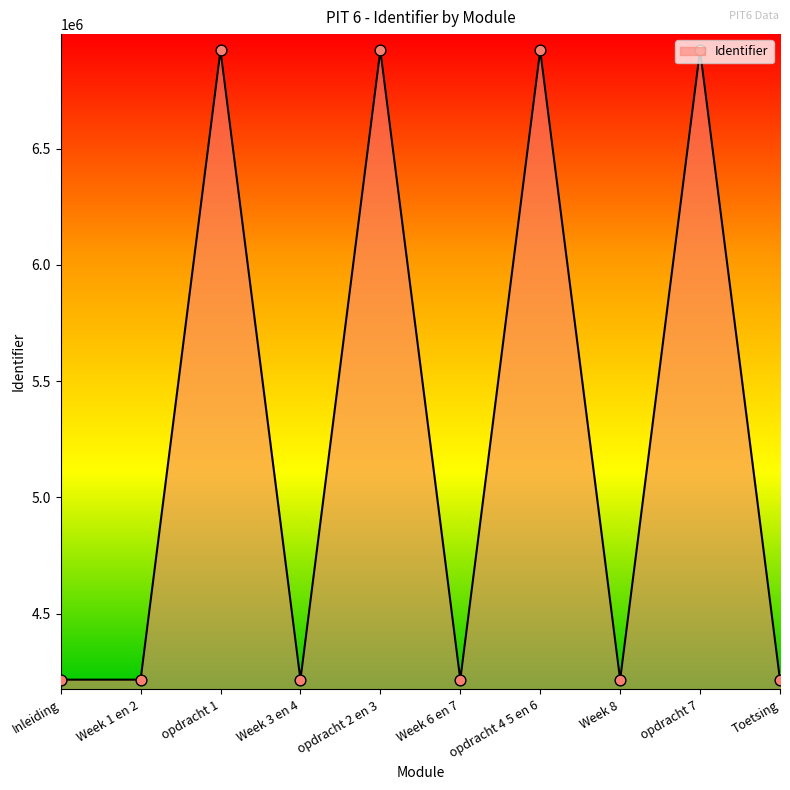

Which has a higher value, Toetsing or opdracht 7?

opdracht 7